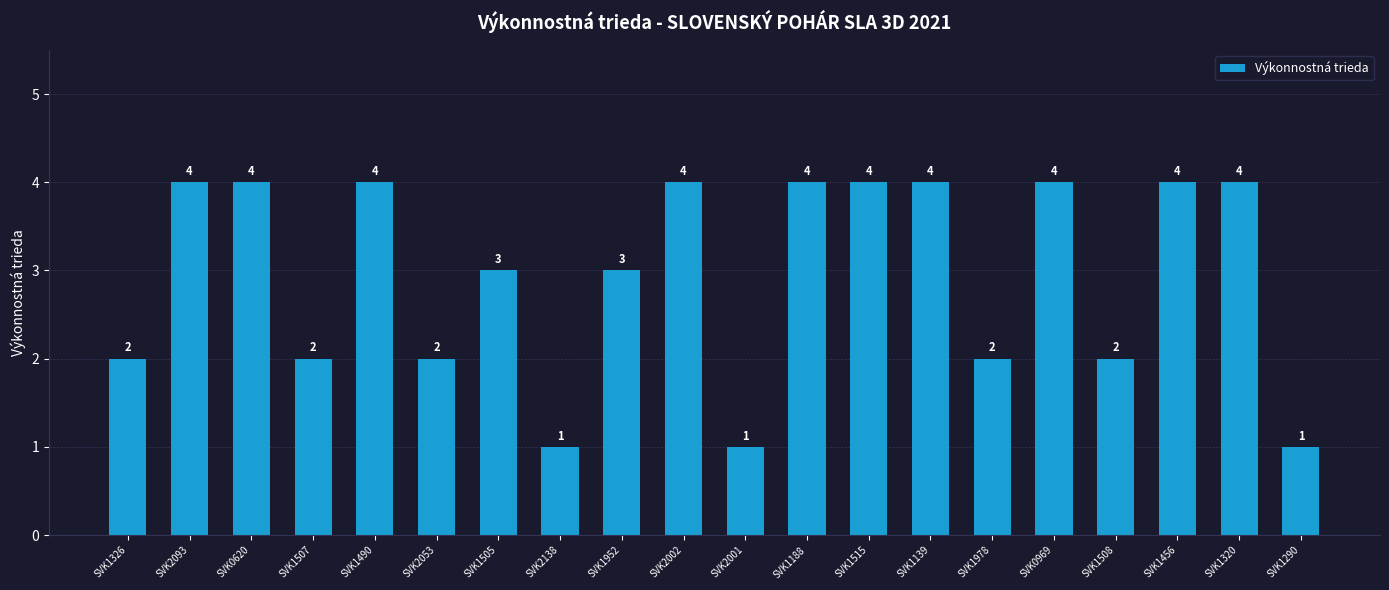

Is it true that the value at SVK1978 is 2?

True